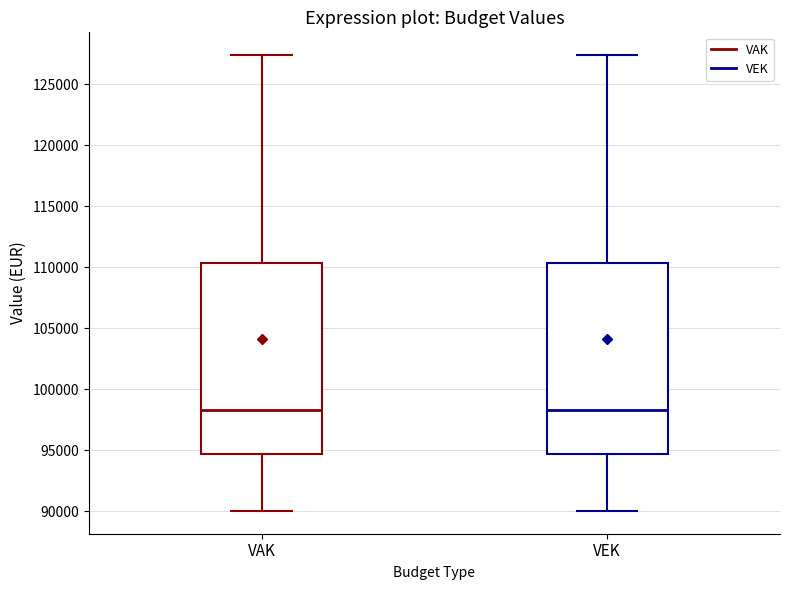

Reading left to right, transcribe this box plot: for each box, give where its median line is, the range the box spans, and where its two whiskers end, as read against the y-axis. The values are not printed on the chart, so give them approximately, as read against the axis.

VAK: median 98500, box 94500 to 110500, whiskers 90000 to 127500
VEK: median 98500, box 94500 to 110500, whiskers 90000 to 127500